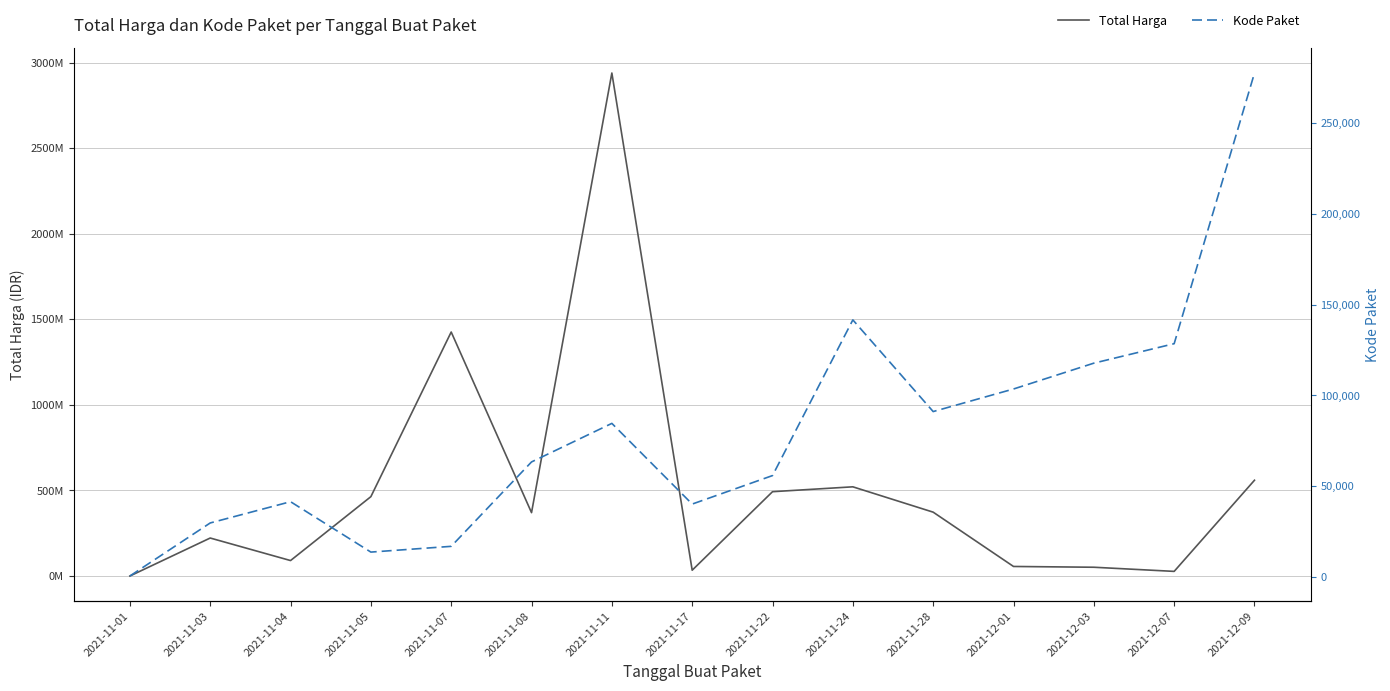

At which category is the sum across all series the highest?

2021-11-11